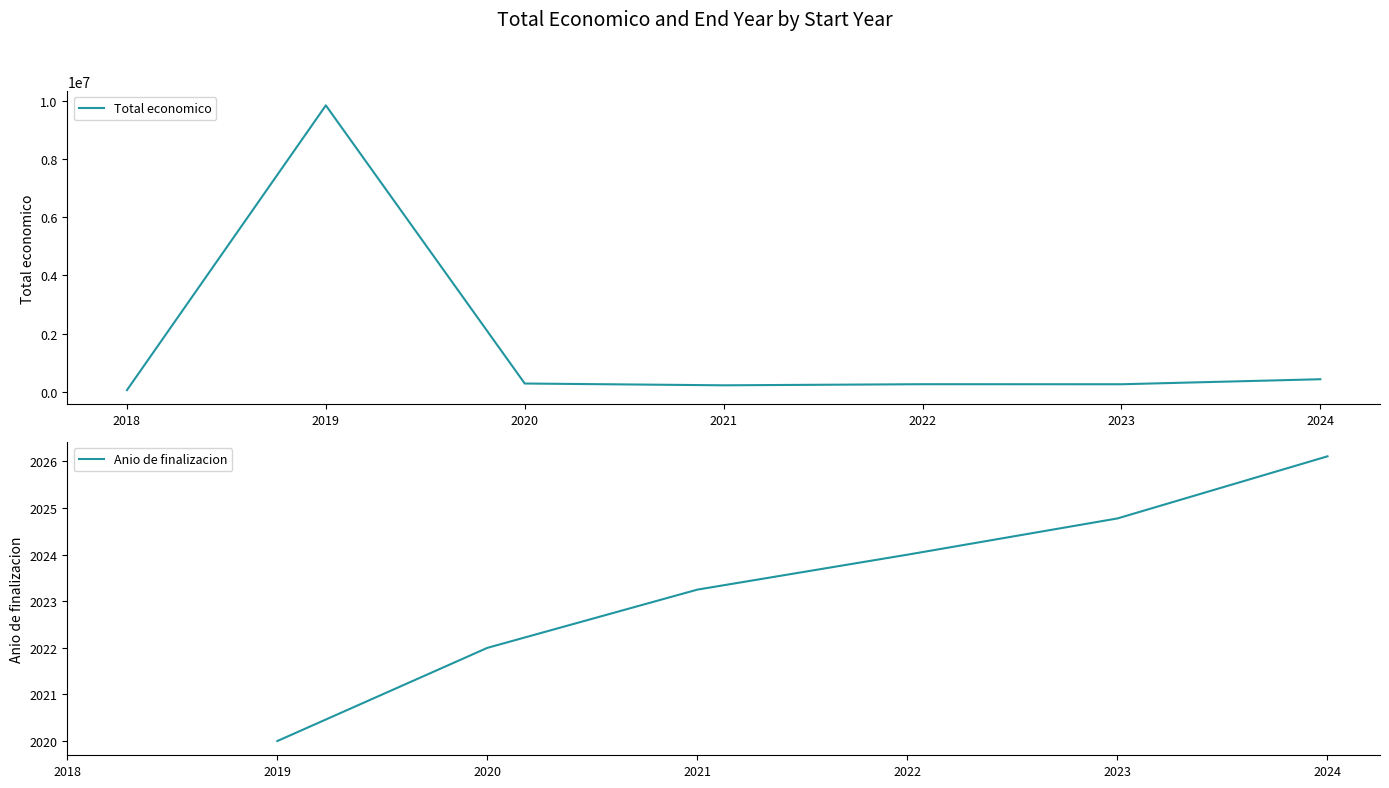

Where does the Anio de finalizacion series first go above 2023?

2021